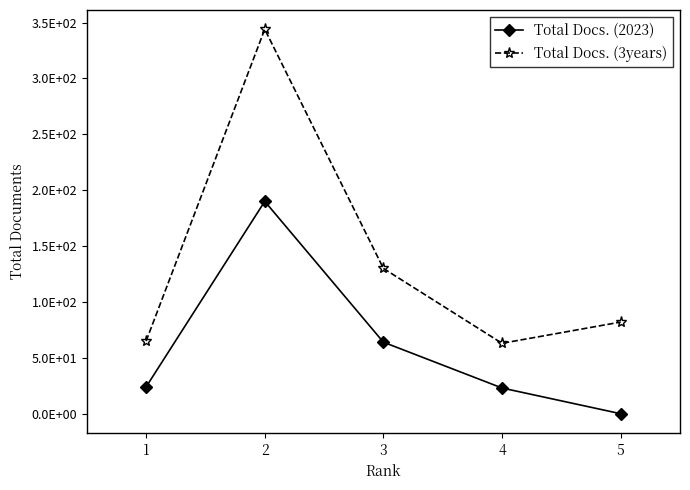

Between 4 and 2, which is larger?

2